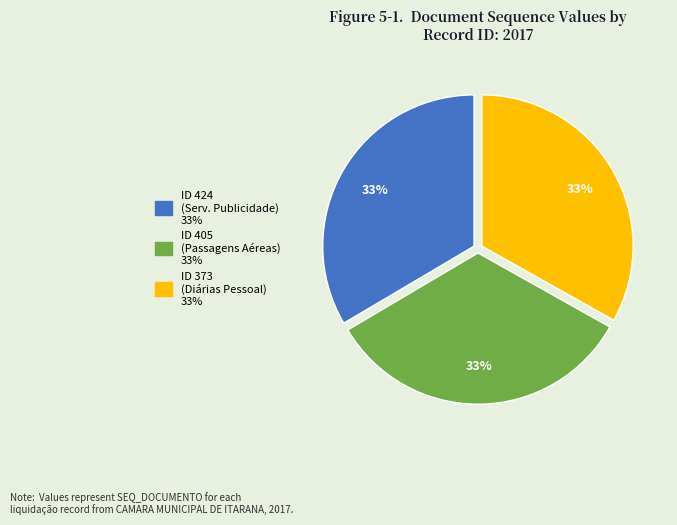

Does any single category account for the majority?

No